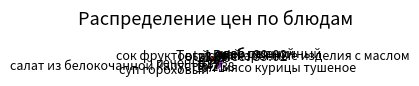

Approximately how many times larger is the value at макаронные изделия с маслом compared to чай?

3.5